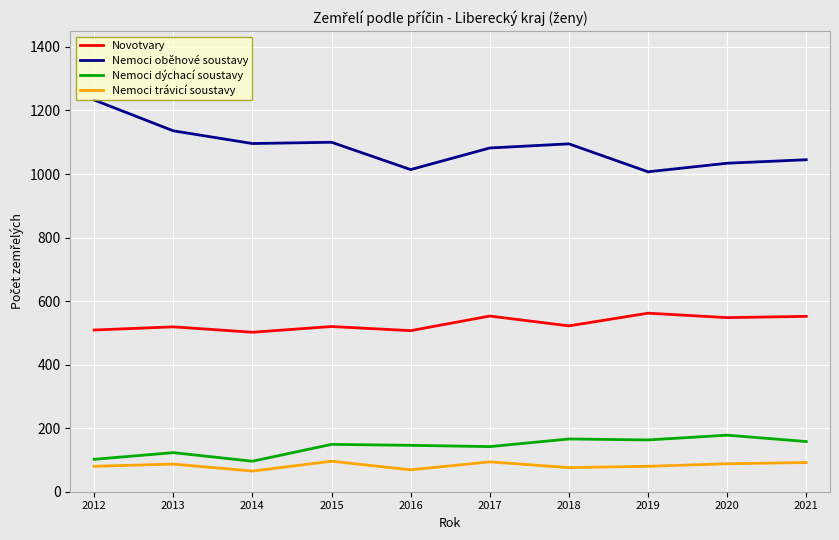

What value does the Novotvary series have at 2018?

522